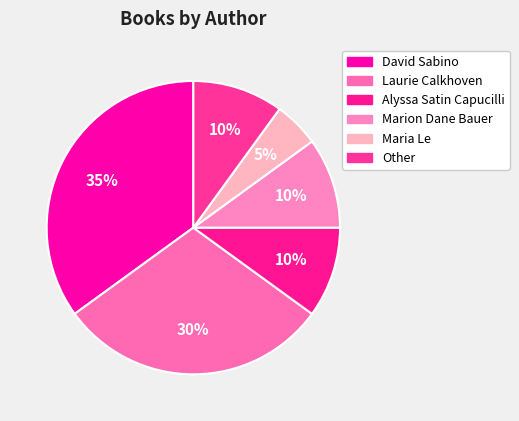

True or false: David Sabino accounts for 35% of the total.

True